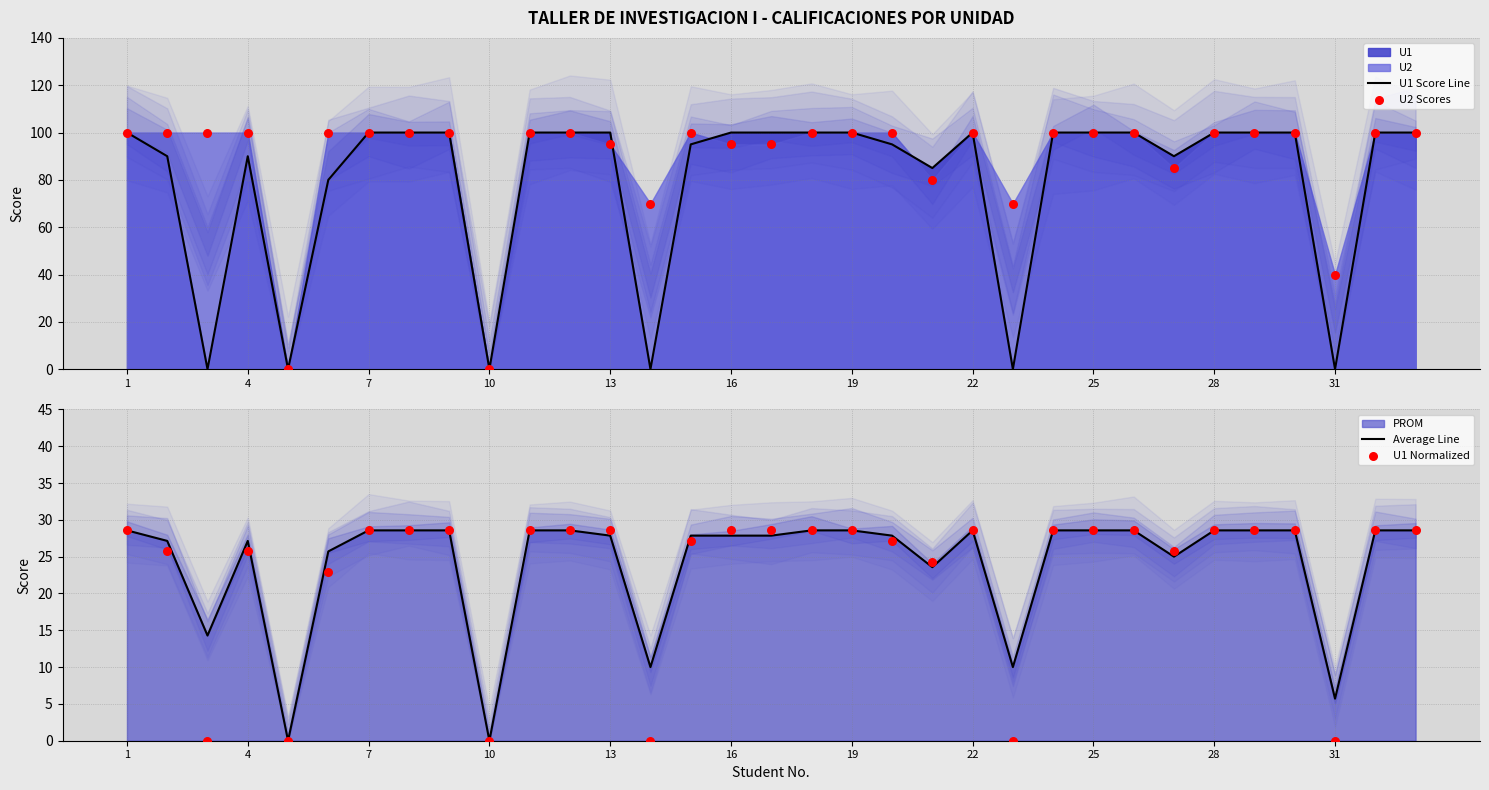

Which series has the widest spread of Y values?

U1 Score Line